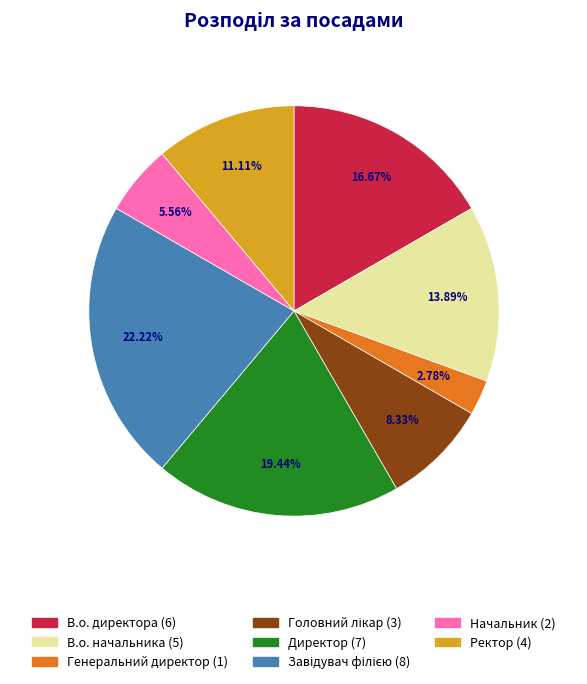

Combined, do Начальник and В.о. начальника account for over 50%?

No